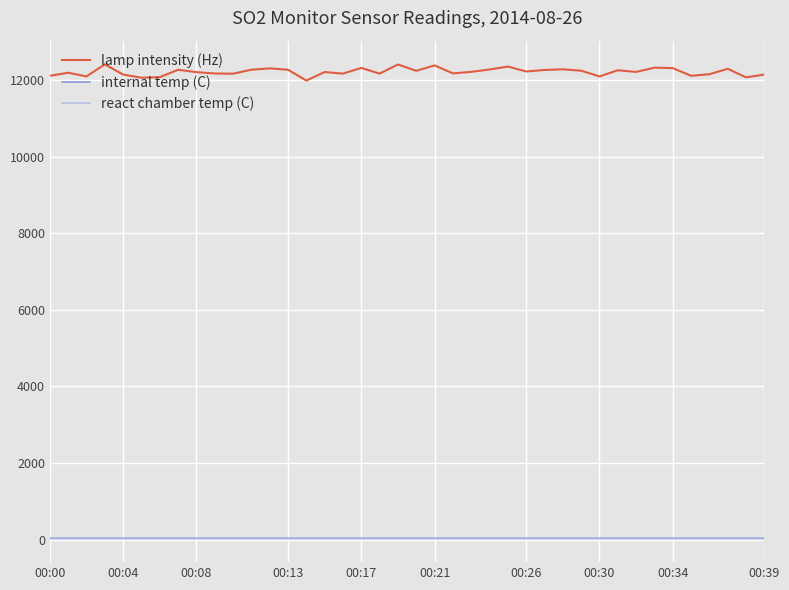

What is the greatest value displayed?

12409.0